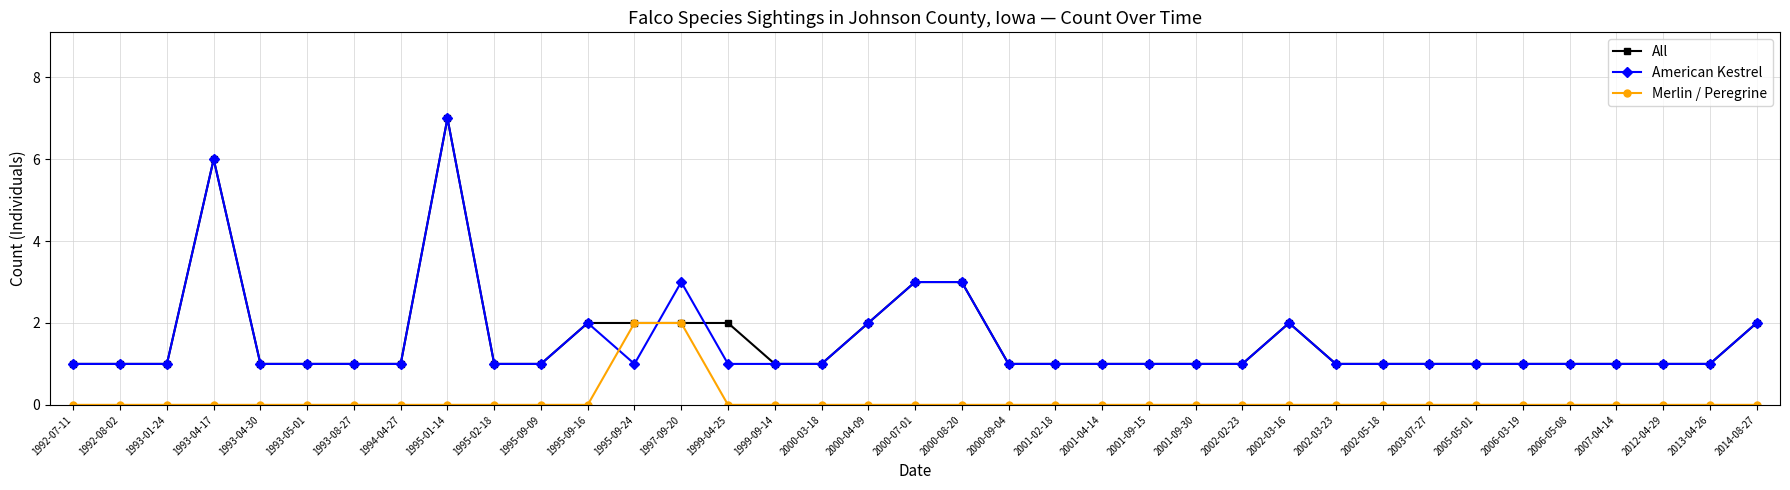

What is the maximum value for American Kestrel?

7